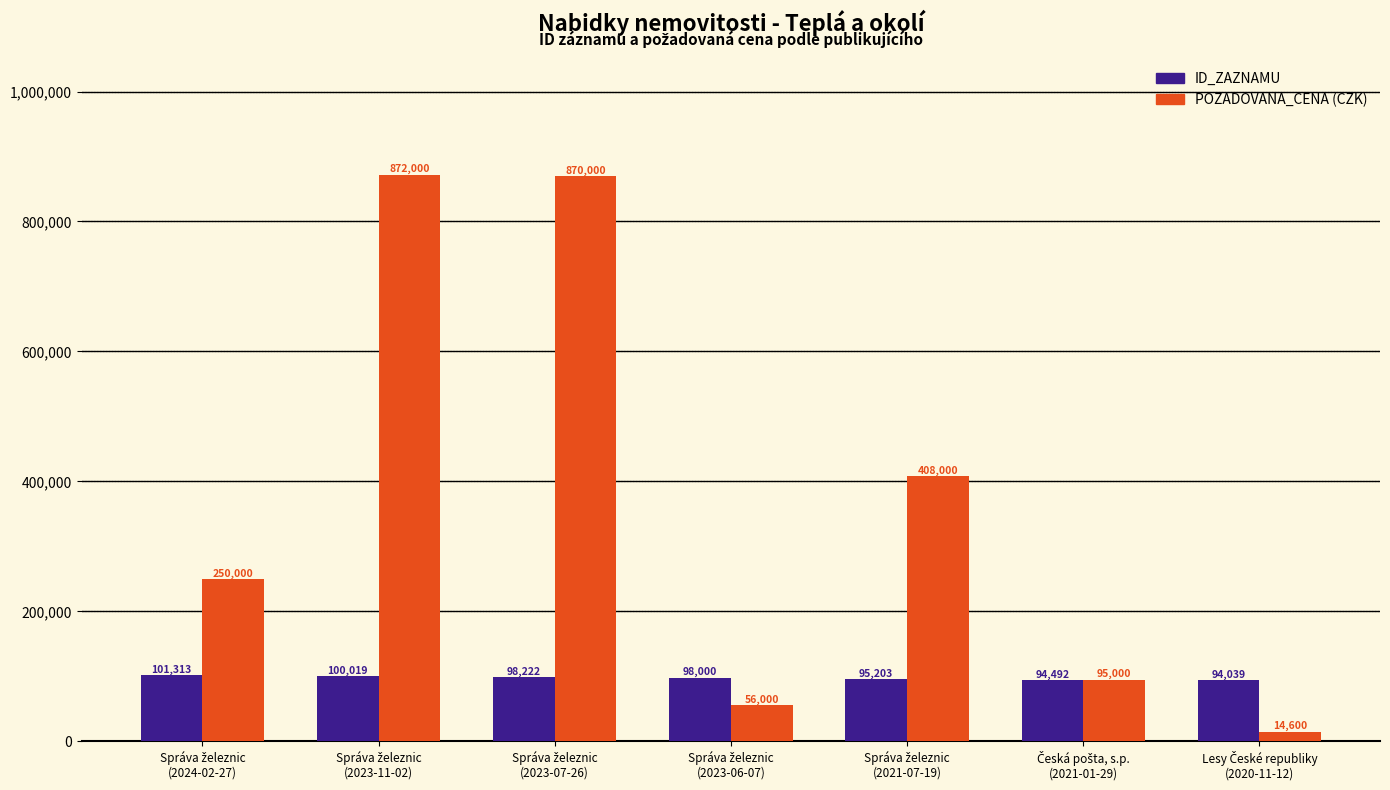

What is the smallest value displayed?

14600